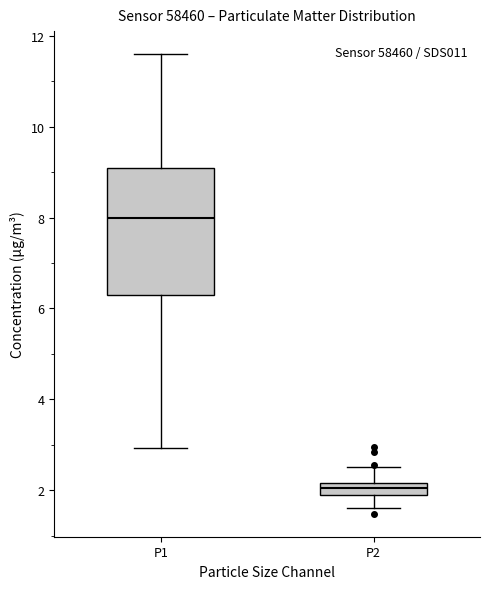

Comparing the boxes themselves (not the whiskers), which one is the tallest?

P1